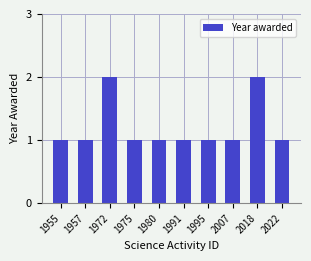

Approximately how many times larger is the value at 1955 compared to 2018?

0.5